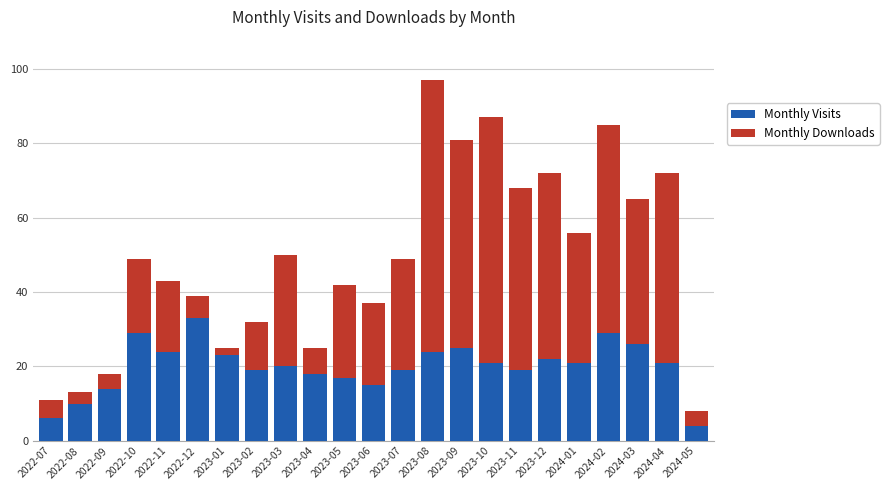

How many series are shown in this chart?

2